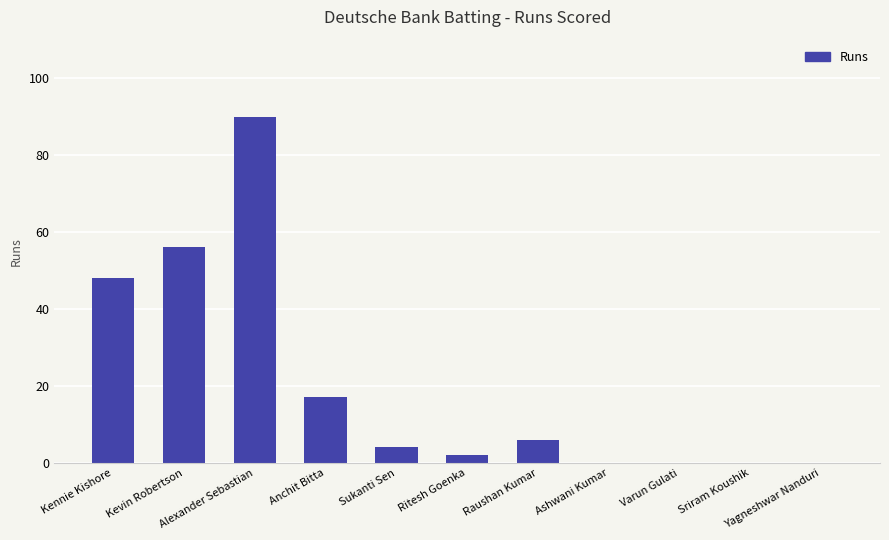

What is the maximum value shown in the chart?

90